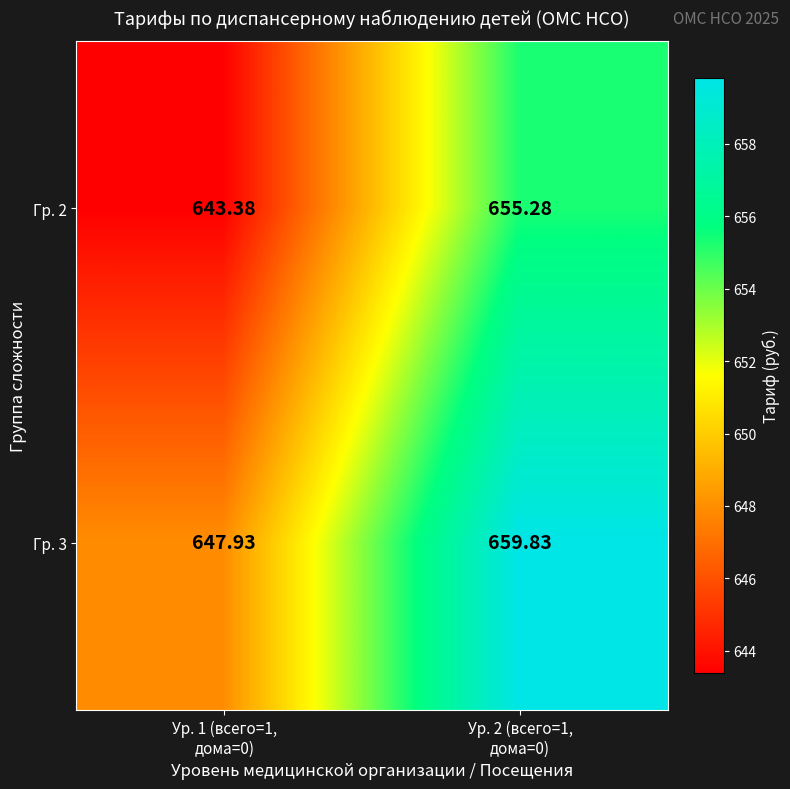

How many series are shown in this chart?

2